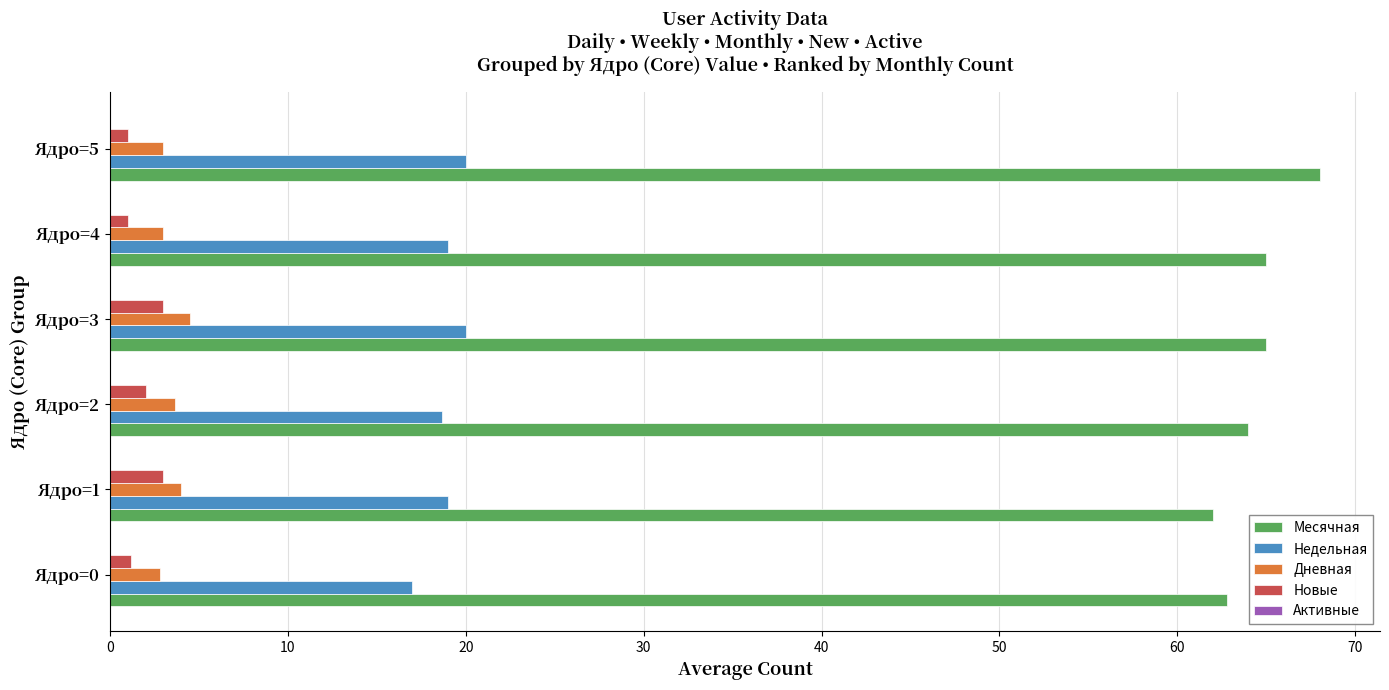

The Недельная series shows 29.3 at Ядро=5. True or false?

False